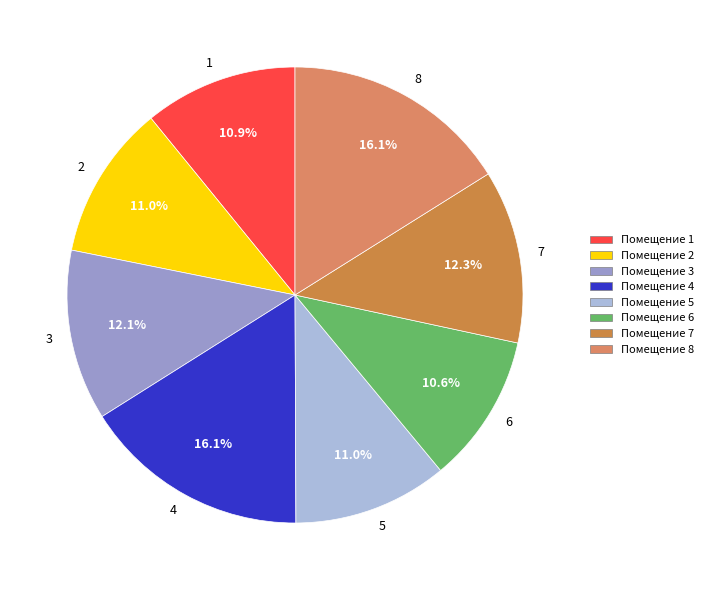

Which category has the smallest portion of the pie?

6